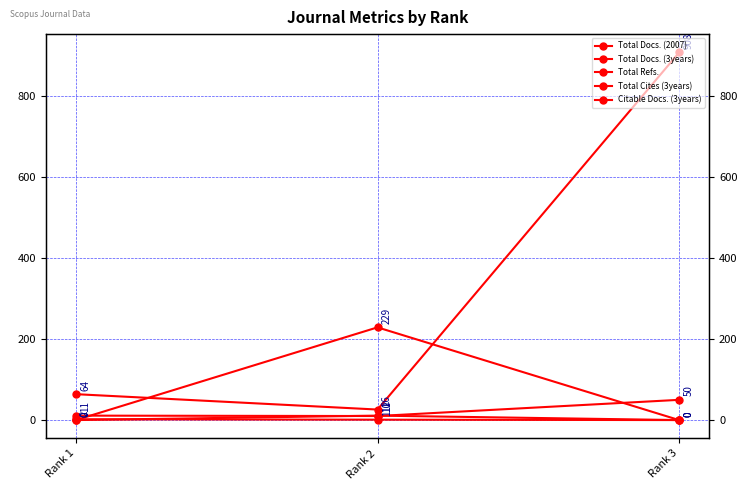

Does the chart have visible grid lines?

Yes